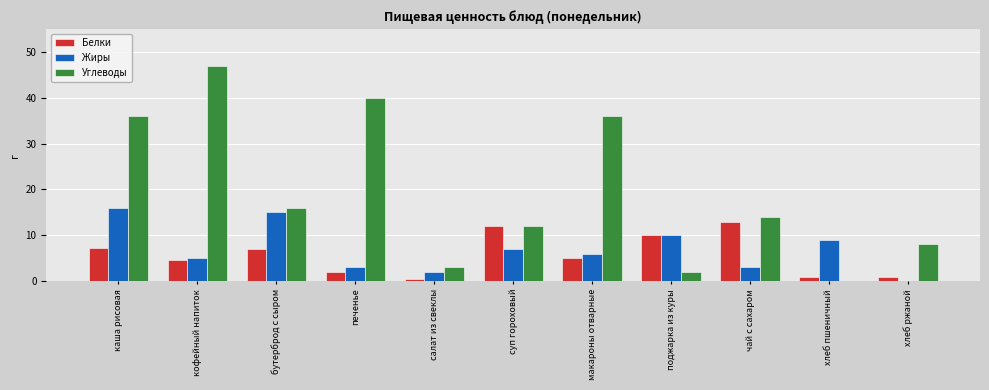

What is the sum of all Белки values?

63.4